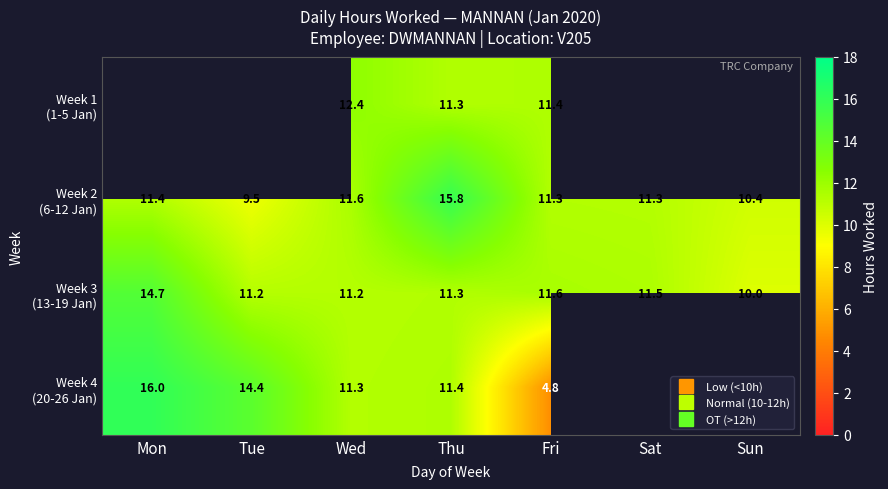

What is the smallest value displayed?

4.8